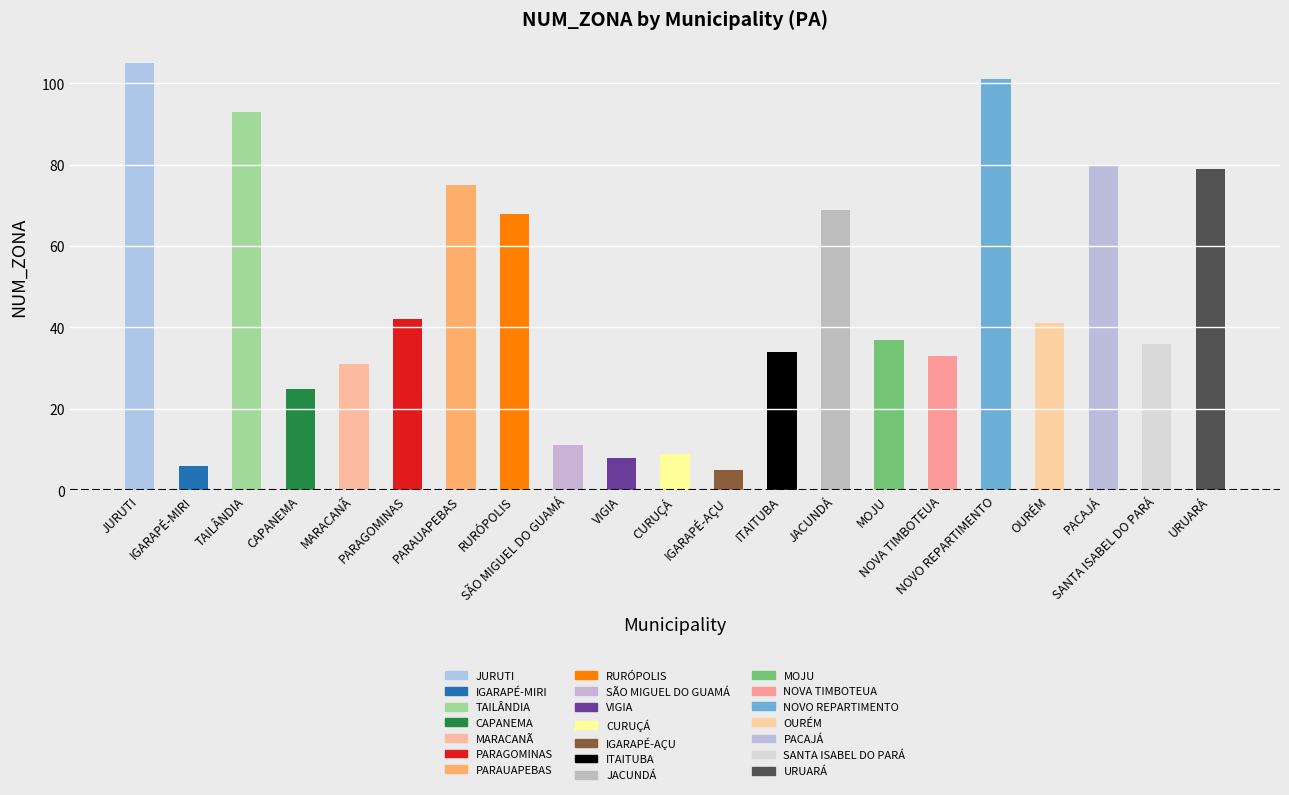

True or false: the data shows 12 at CURUÇÁ.

False